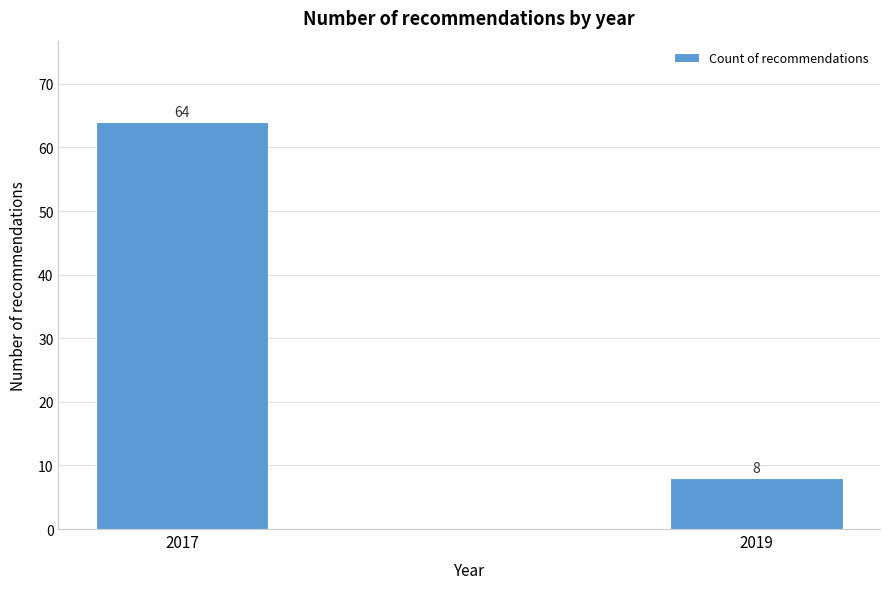

Reading left to right, extract all data points from this chart.

64	8